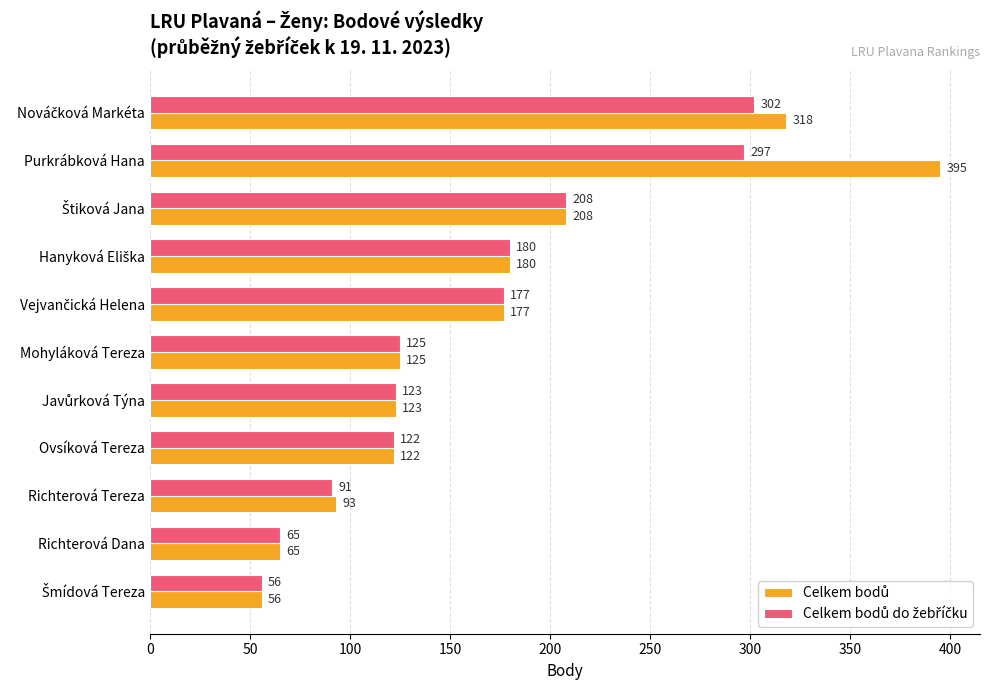

At which category is the sum across all series the highest?

Purkrábková Hana